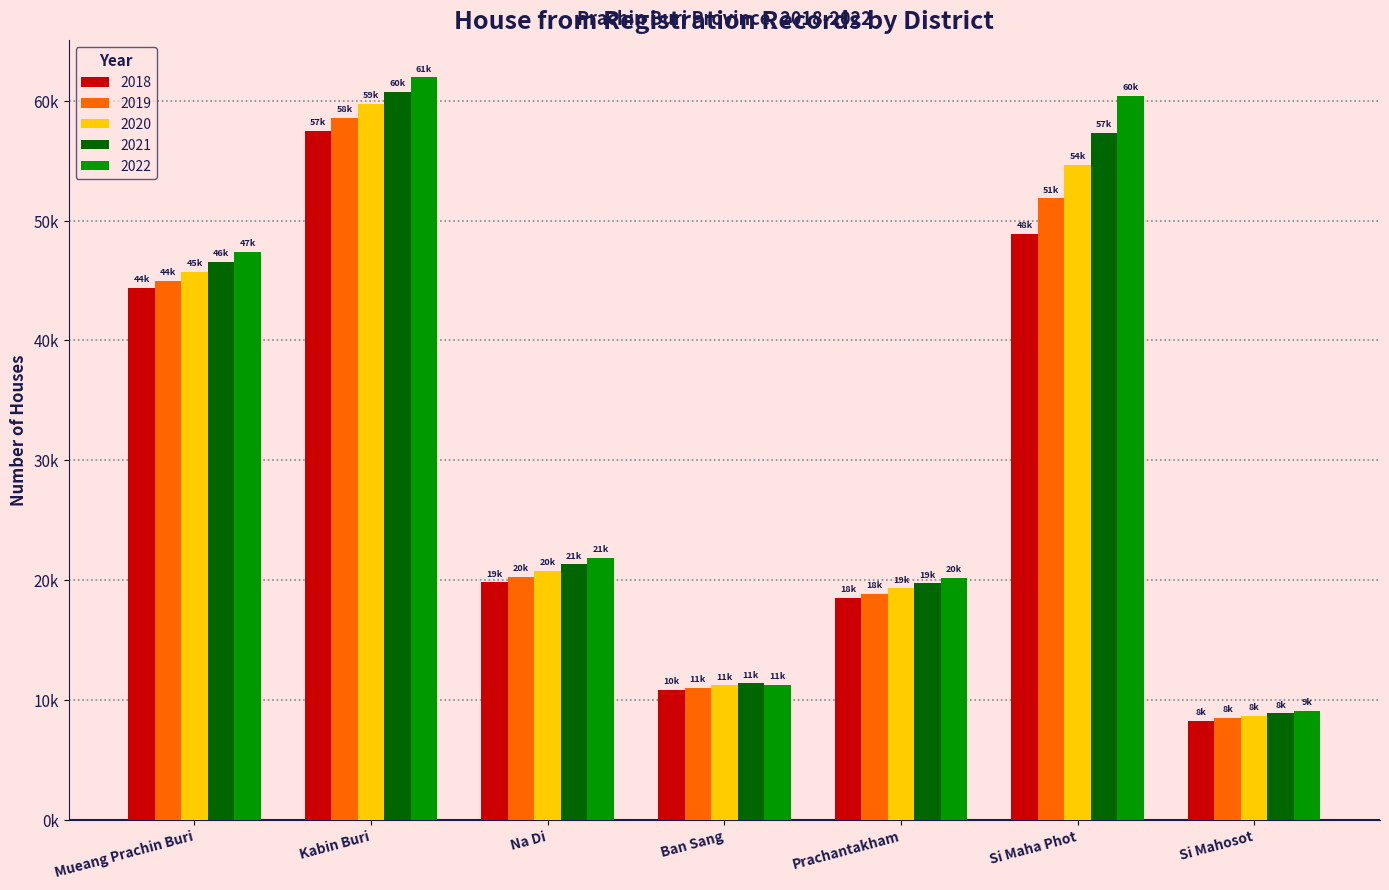

Is it true that 2020 equals 54651 at Si Maha Phot?

True